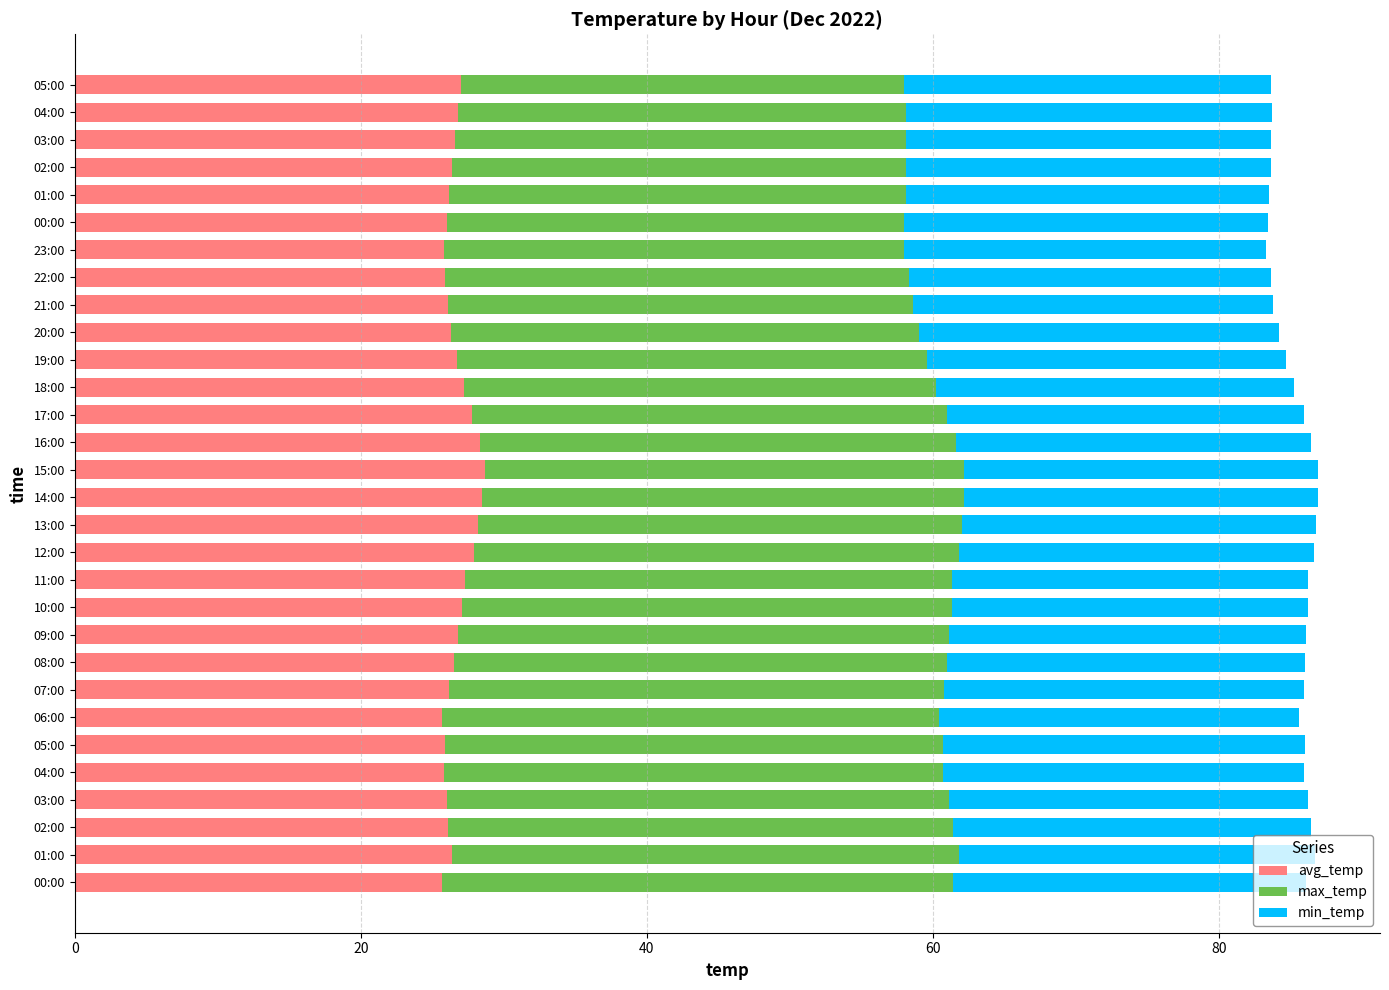

What is the average value of the min_temp series?

25.1